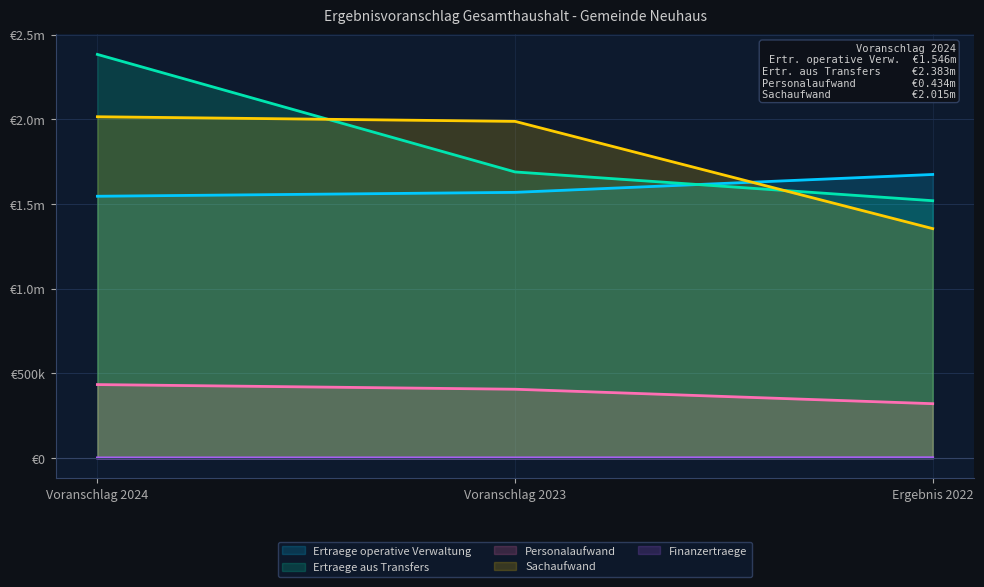

At which category is the sum across all series the highest?

Voranschlag 2024